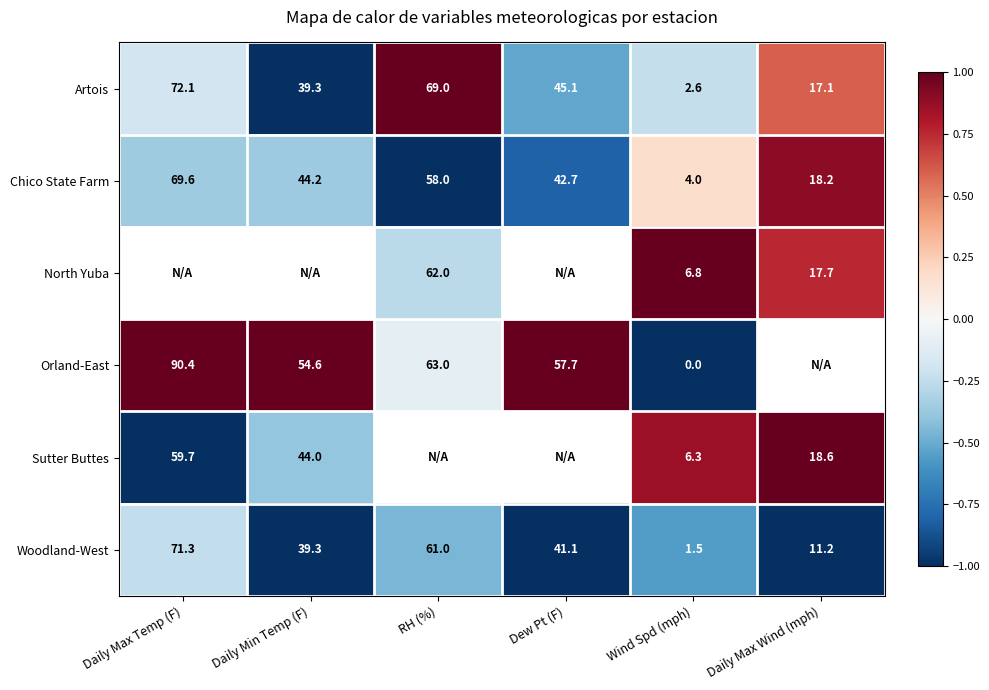

Rank the categories by Artois value from highest to lowest.

Daily Max Temp (F), RH (%), Dew Pt (F), Daily Min Temp (F), Daily Max Wind (mph), Wind Spd (mph)